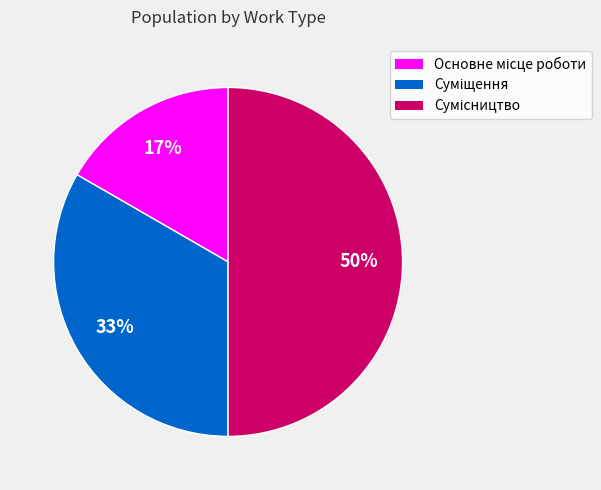

To the nearest percent, what is the difference between the largest and smallest slice percentages?

33%